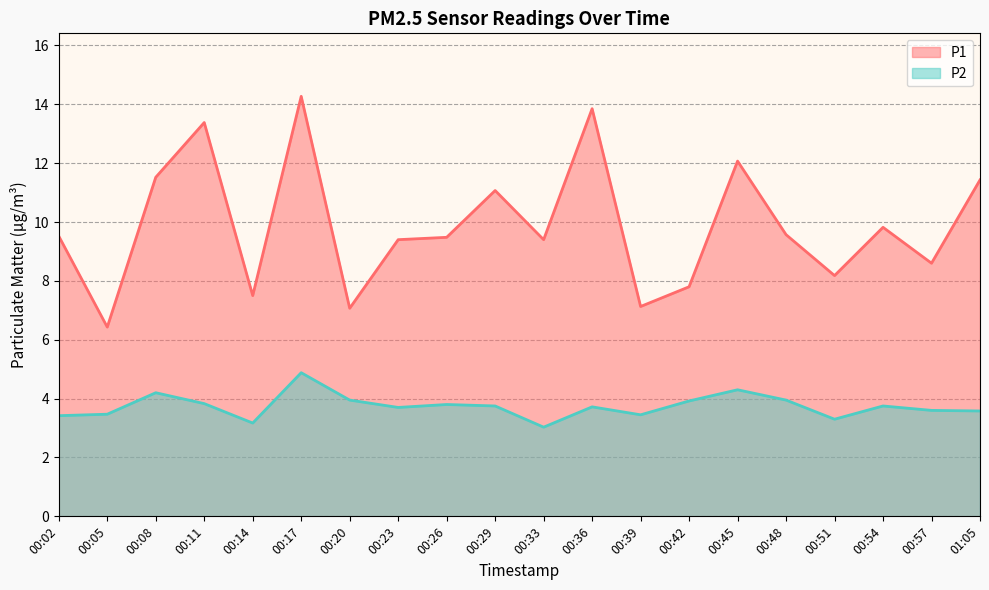

What is the sum of the P1 values at 00:11 and 00:05?

19.8